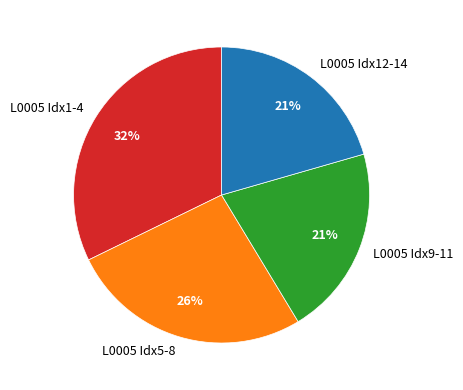

What percentage is the L0005 Idx1-4 slice, to the nearest percent?

32%